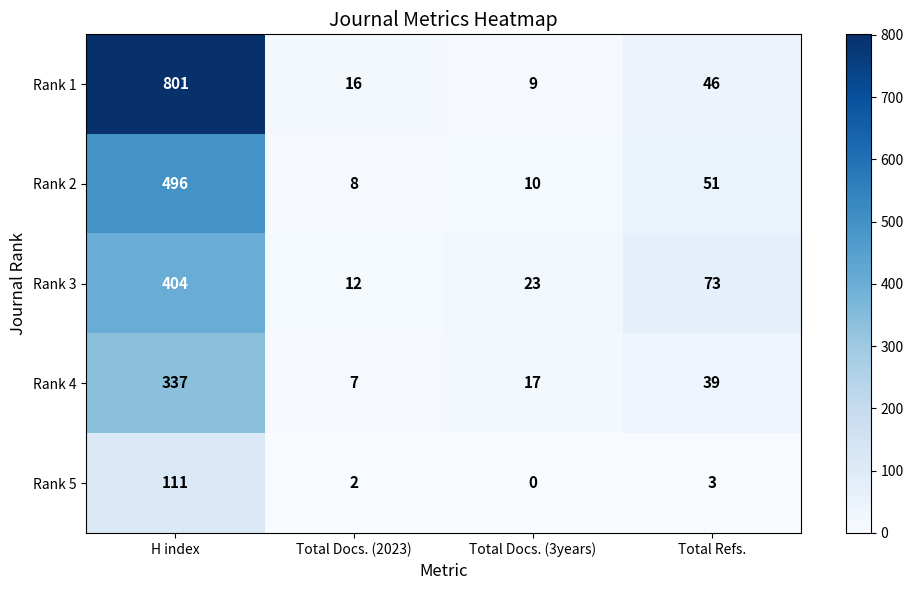

Where does the Rank 5 series first go above 3?

H index